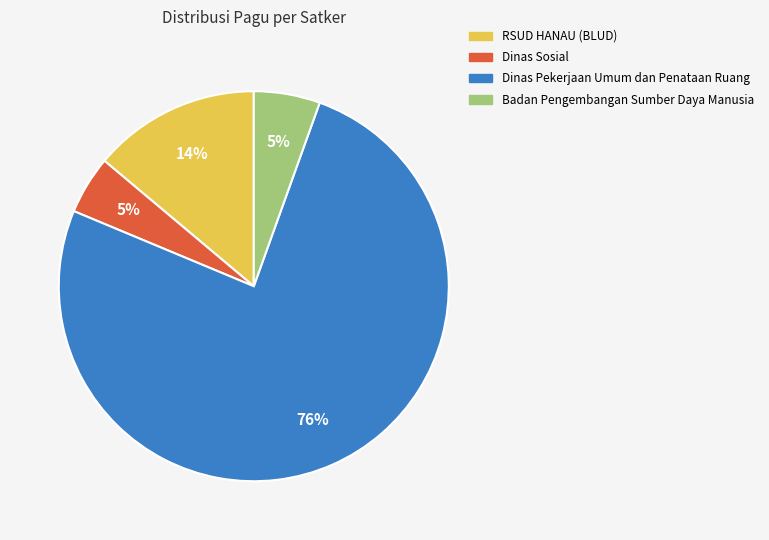

To the nearest percent, what is the difference between the largest and smallest slice percentages?

71%